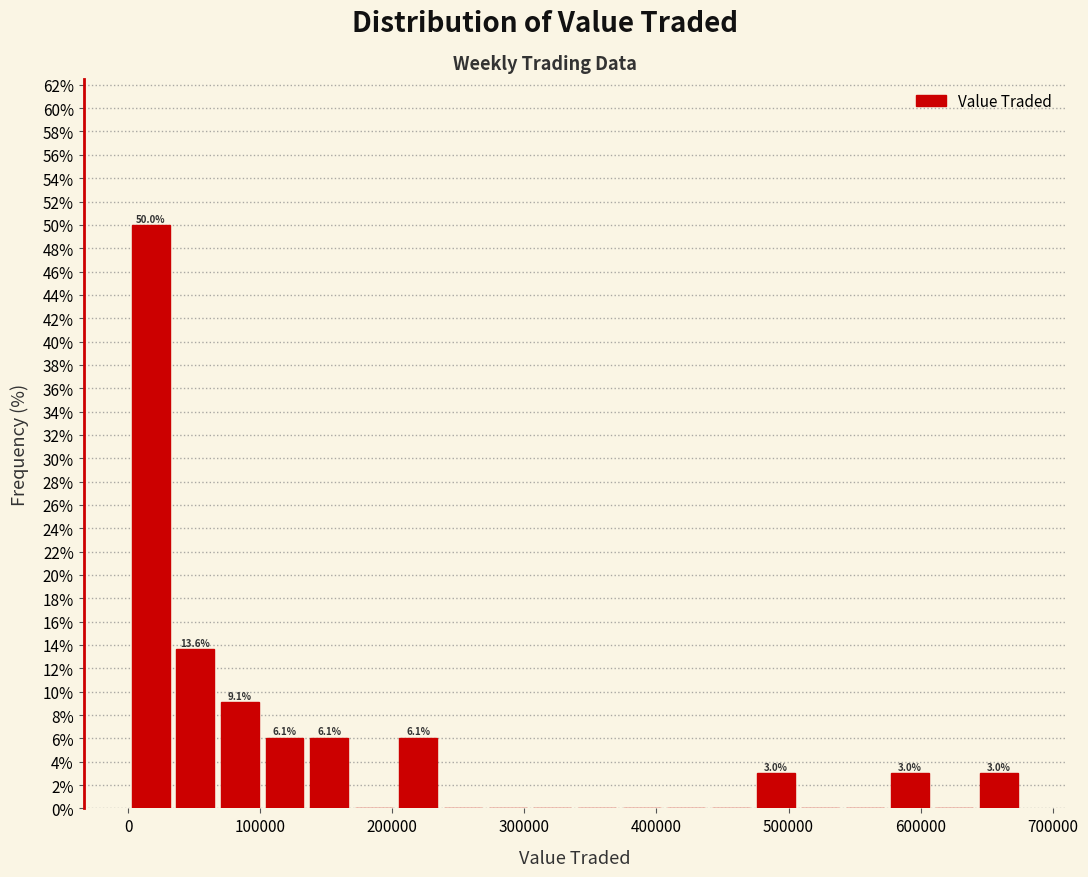

Around what value on the x-axis is the tallest bar? Give the approximate position of its centre, as read against the axis.

20000